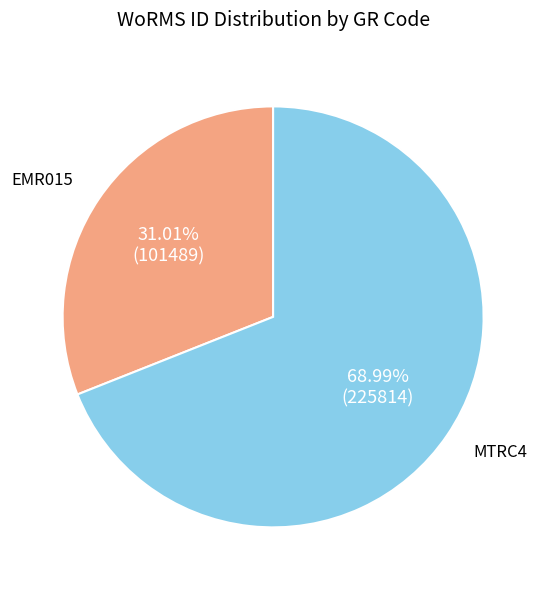

Is there any slice that represents more than half of the pie?

Yes